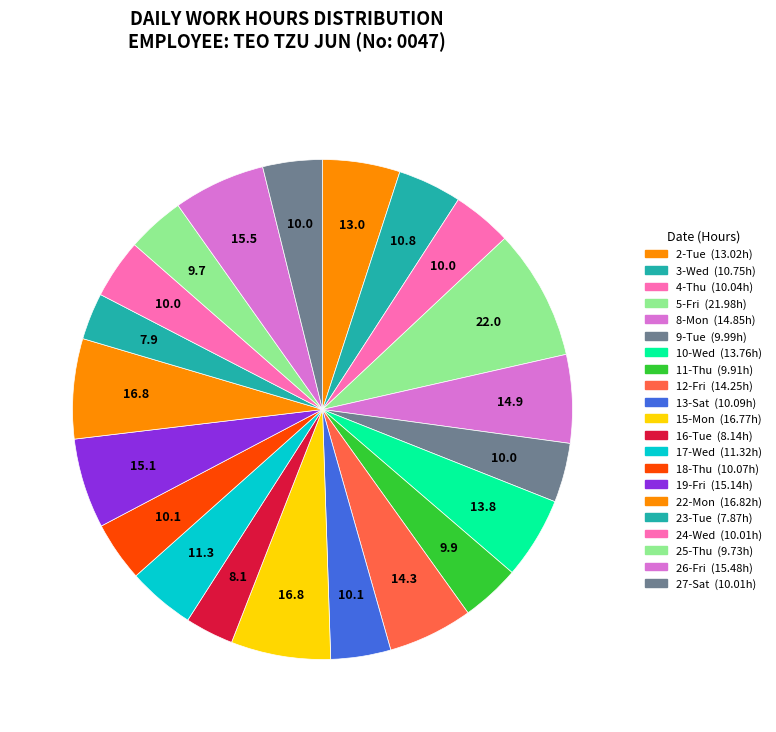

The 10-Wed slice represents 5% of the pie. True or false?

True